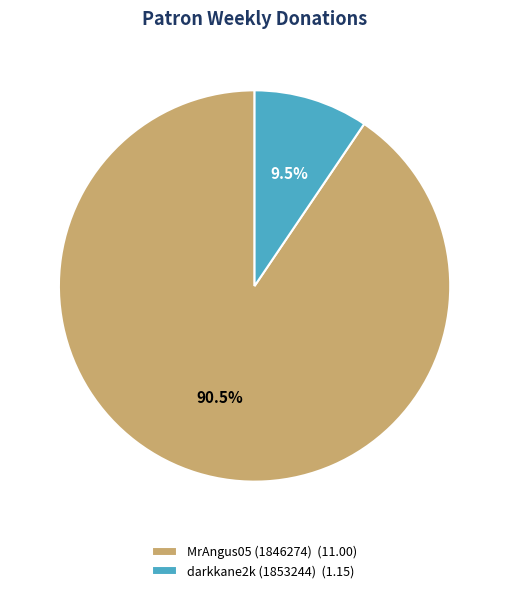

Which has a higher value, MrAngus05 (1846274) (11.00) or darkkane2k (1853244) (1.15)?

MrAngus05 (1846274) (11.00)